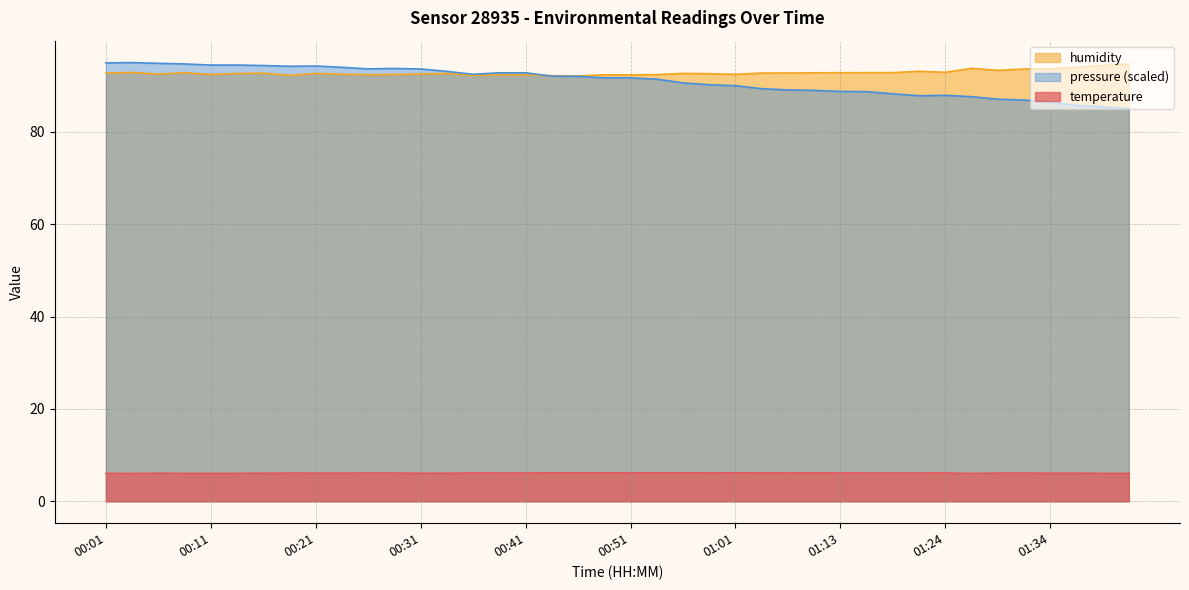

True or false: humidity has a value of 20.8 at 01:13.

False